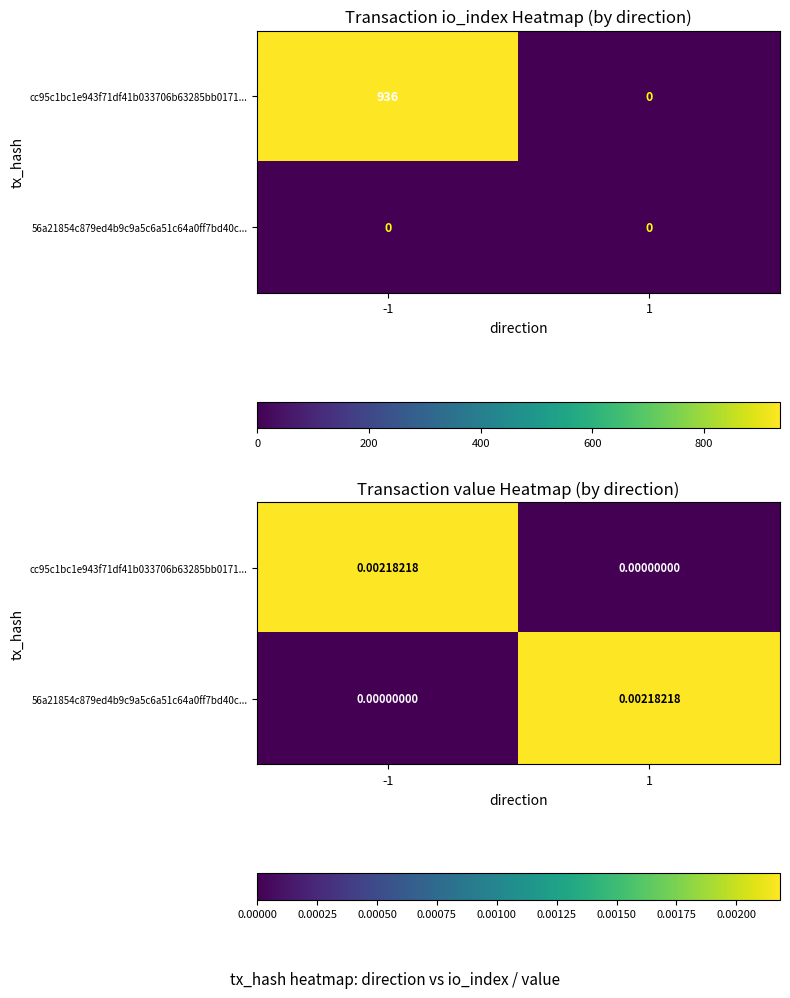

Is the value of cc95c1bc1e943f71df41b033706b63285bb0171... at 1 greater than the value of 56a21854c879ed4b9c9a5c6a51c64a0ff7bd40c... at 1?

No